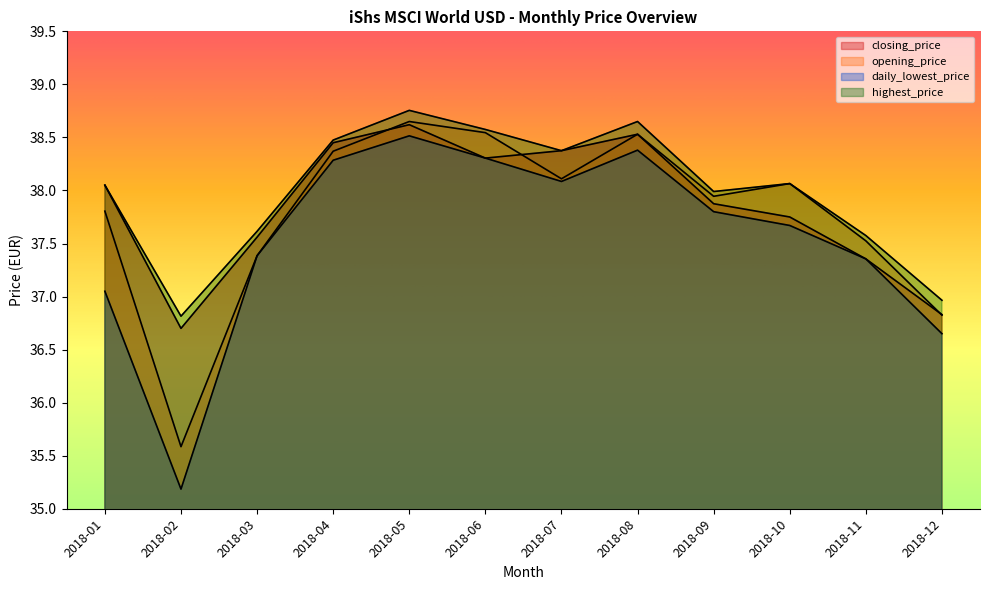

How many lines are shown in the chart?

4